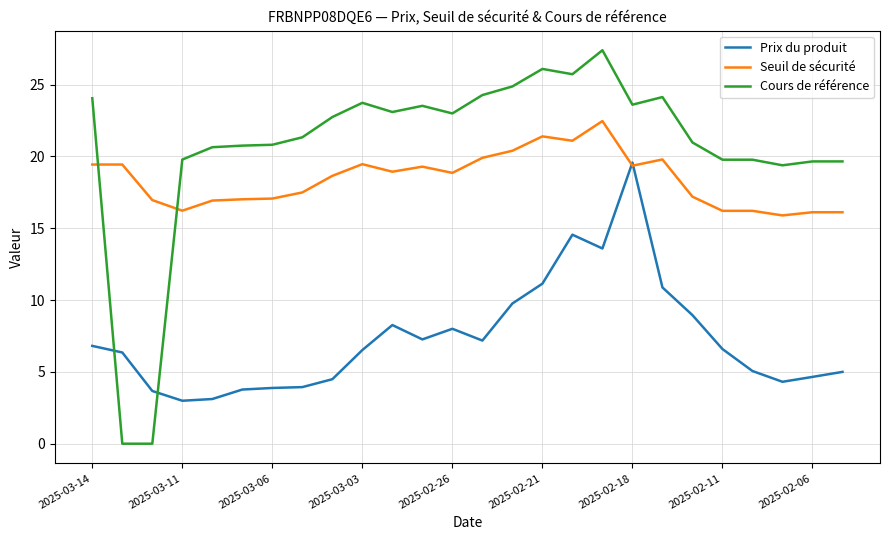

Which series has the largest total across all categories?

Cours de référence